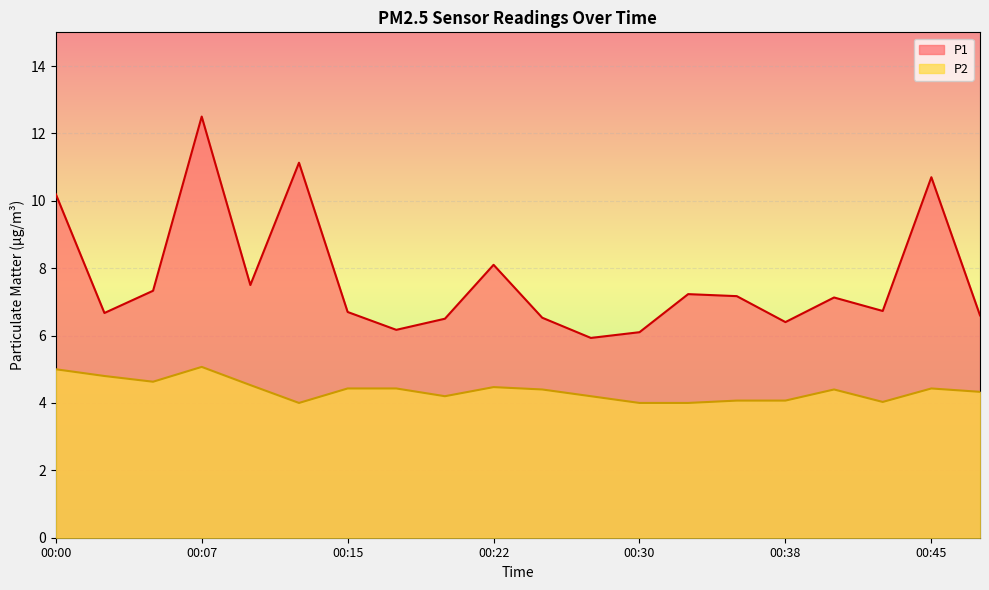

Is the value of P2 at 00:45 greater than the value of P1 at 00:38?

No